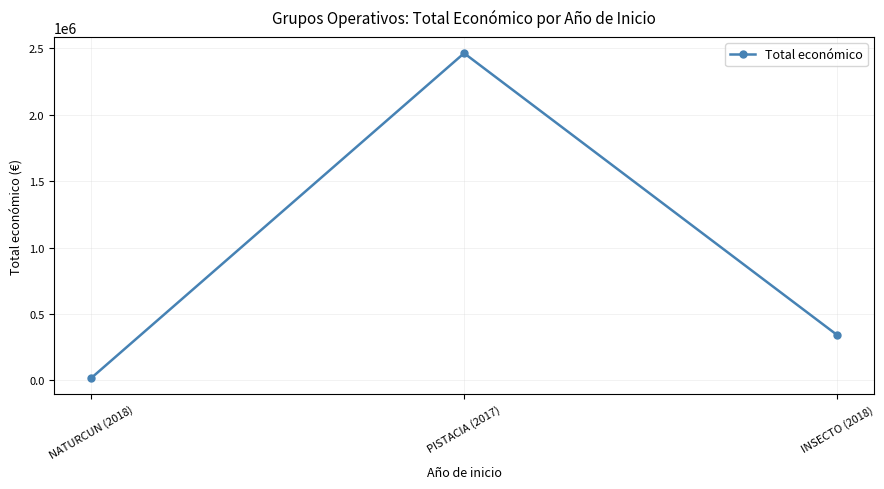

What is the maximum value shown in the chart?

2464572